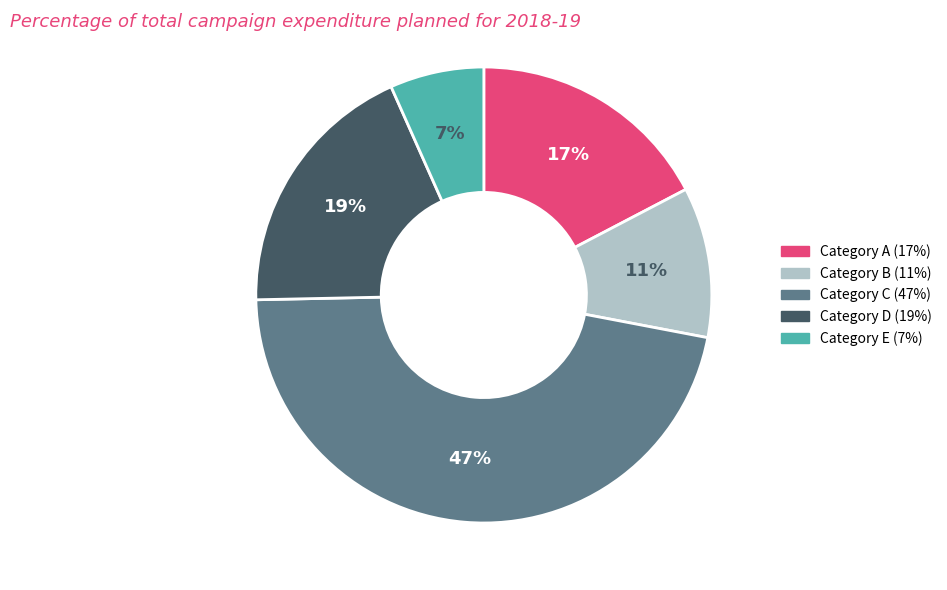

To the nearest percent, what is the average slice percentage?

20%